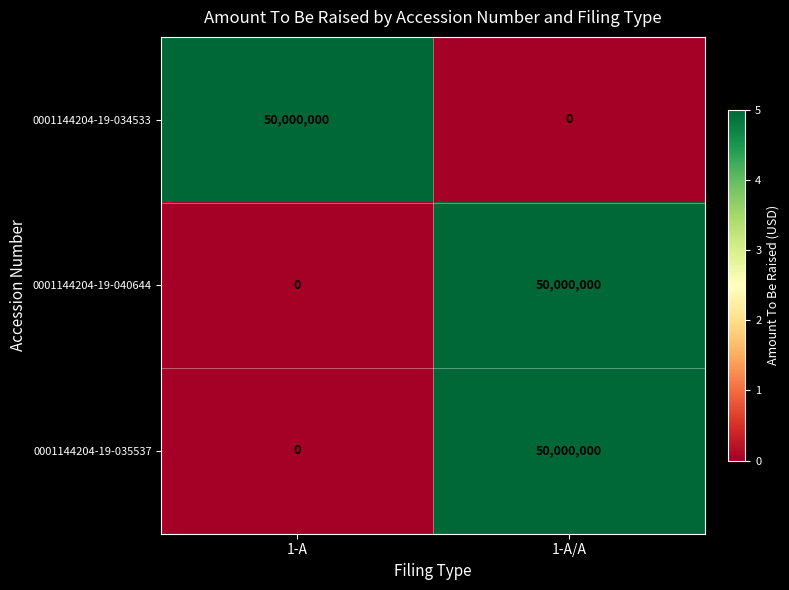

Reading right to left, transcribe all the data shown in this chart.

0001144204-19-034533: 0	50000000
0001144204-19-040644: 50000000	0
0001144204-19-035537: 50000000	0